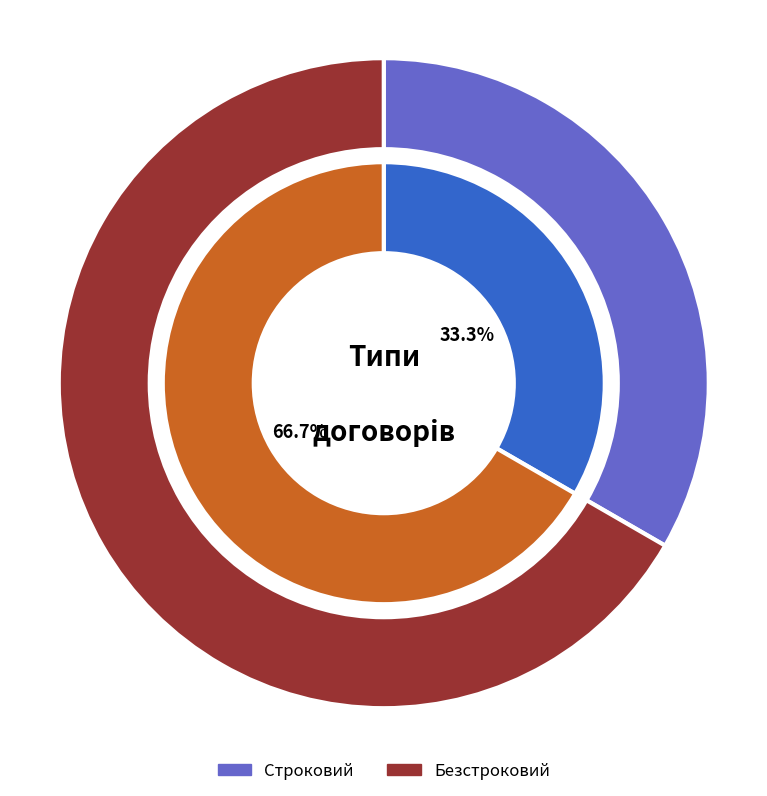

How much of the chart is everything except Безстроковий?

33.3%